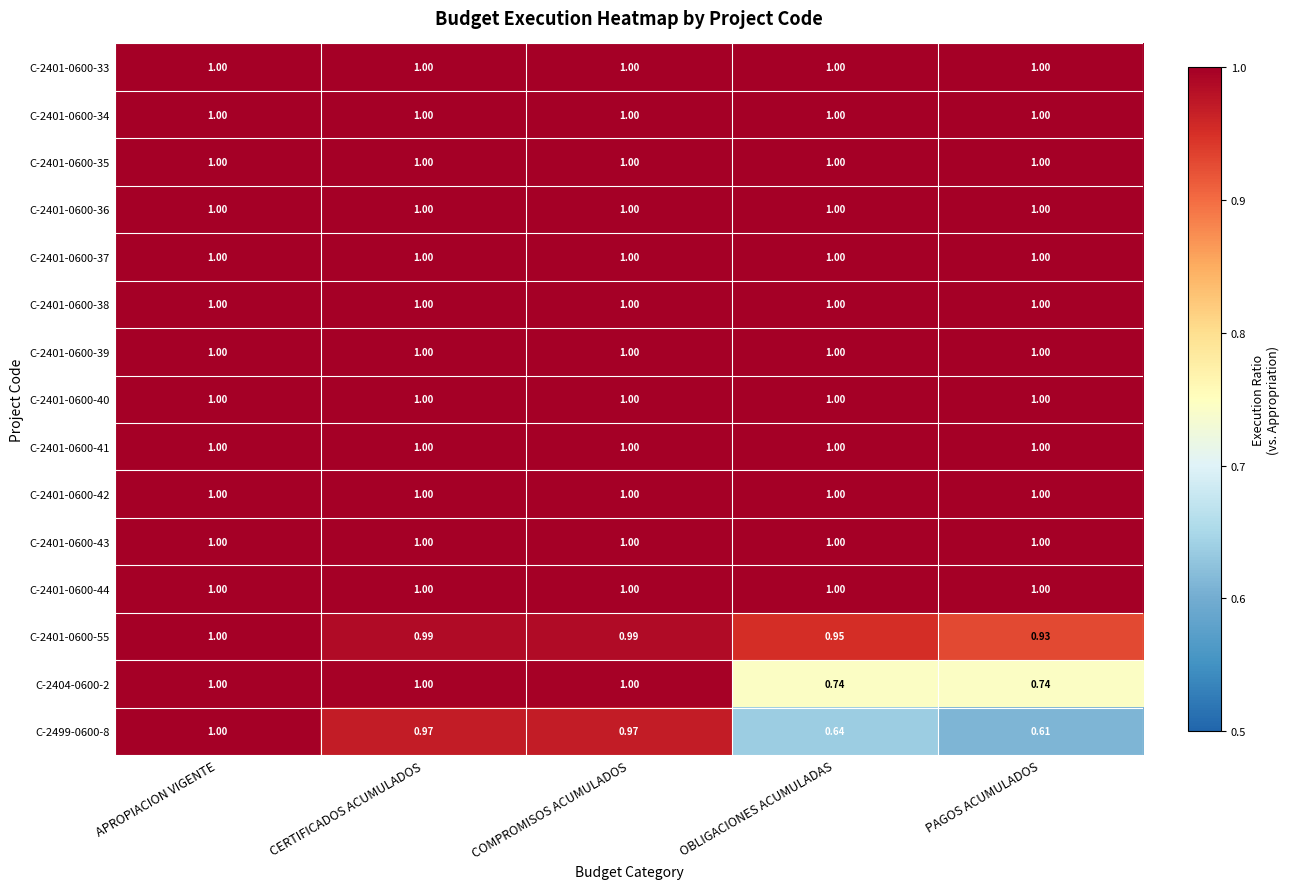

At which category is the sum across all series the highest?

APROPIACION VIGENTE